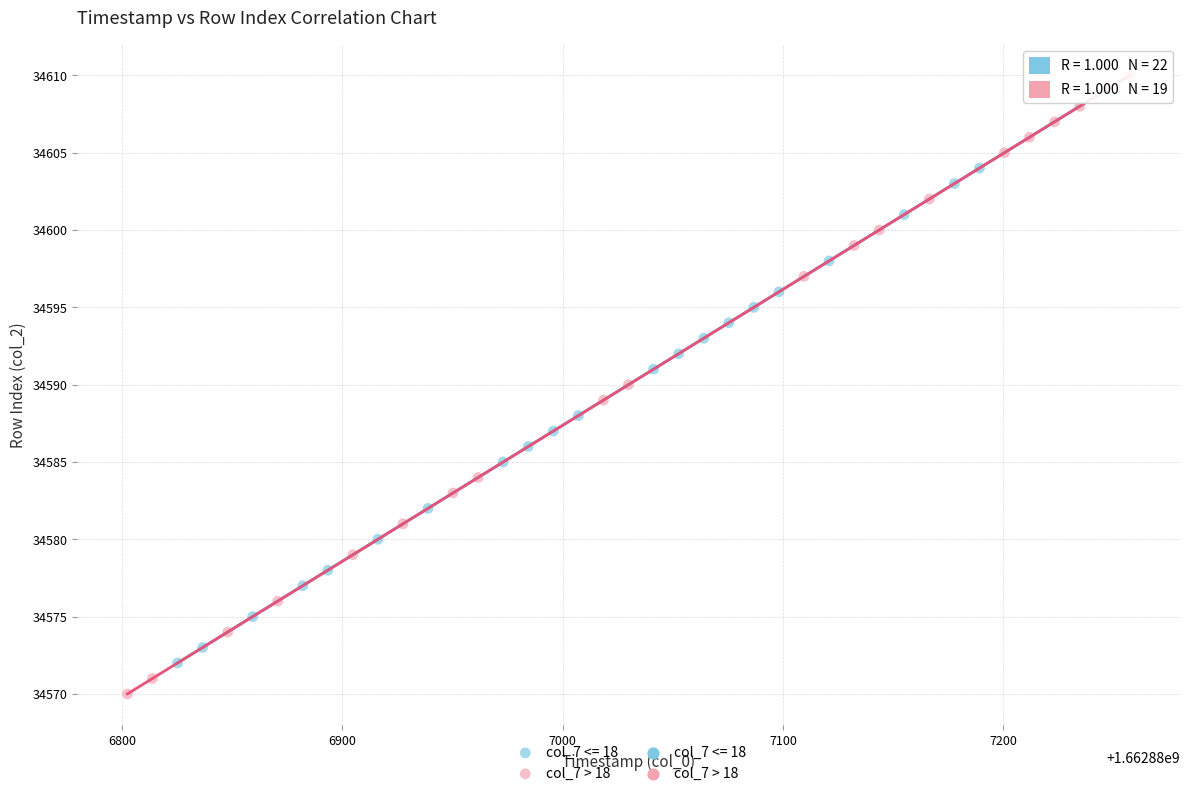

Which series has the largest Y range (max minus min)?

col_7 > 18